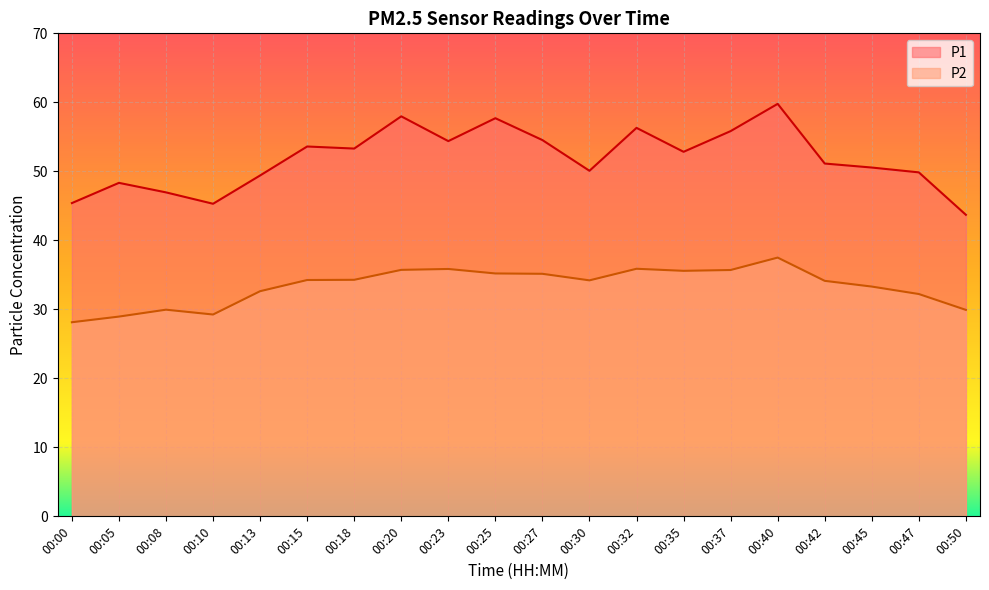

Reading left to right, transcribe all the data shown in this chart.

P1: 00:00=45.4	00:05=48.3	00:08=47.0	00:10=45.3	00:13=49.4	00:15=53.6	00:18=53.3	00:20=58.0	00:23=54.4	00:25=57.7	00:27=54.5	00:30=50.1	00:32=56.3	00:35=52.8	00:37=55.8	00:40=59.8	00:42=51.1	00:45=50.5	00:47=49.9	00:50=43.7
P2: 00:00=28.1	00:05=28.9	00:08=29.9	00:10=29.2	00:13=32.6	00:15=34.2	00:18=34.3	00:20=35.7	00:23=35.9	00:25=35.2	00:27=35.1	00:30=34.2	00:32=35.9	00:35=35.6	00:37=35.7	00:40=37.5	00:42=34.1	00:45=33.3	00:47=32.2	00:50=29.9